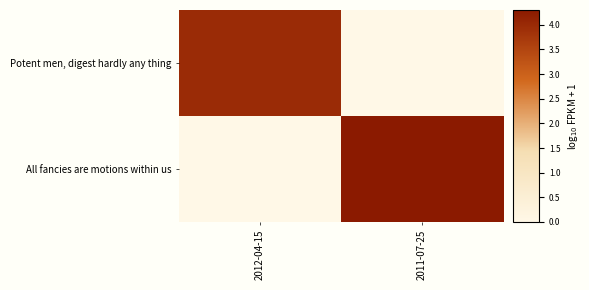

Which series has the largest total across all categories?

All fancies are motions within us